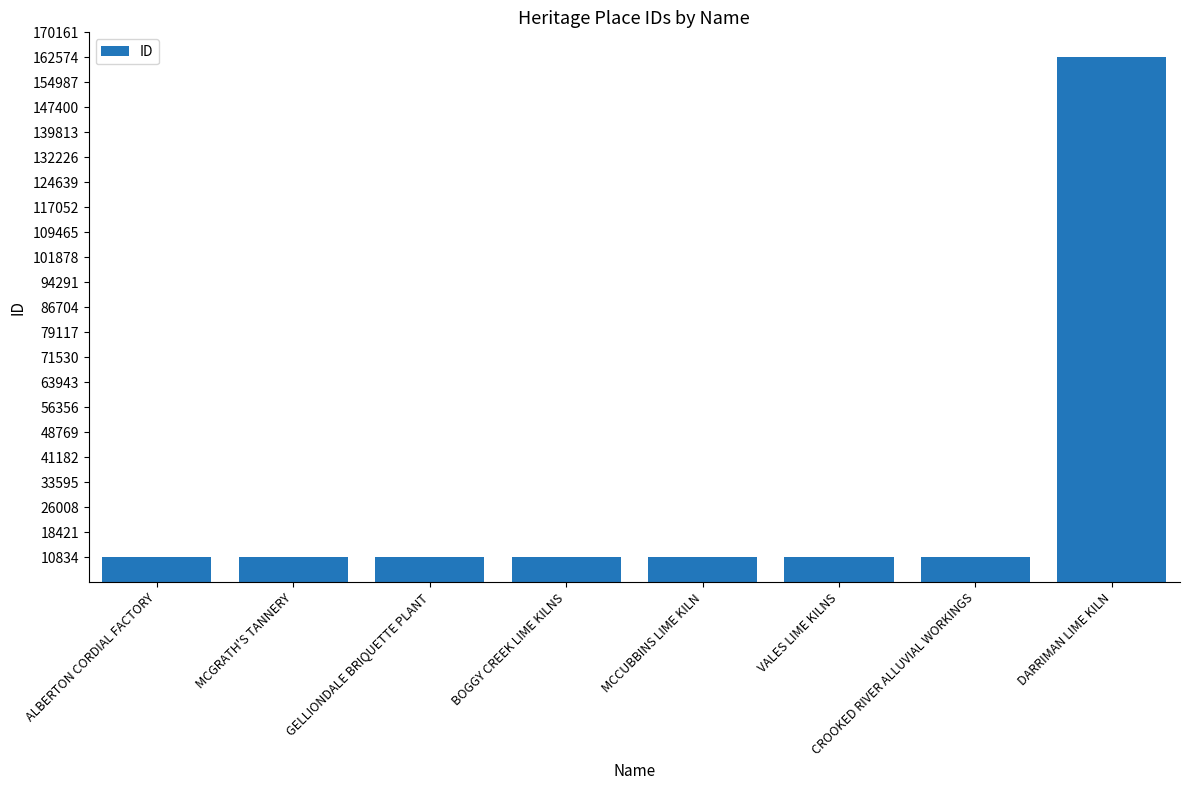

The chart shows a value of 10973 at VALES LIME KILNS. True or false?

True